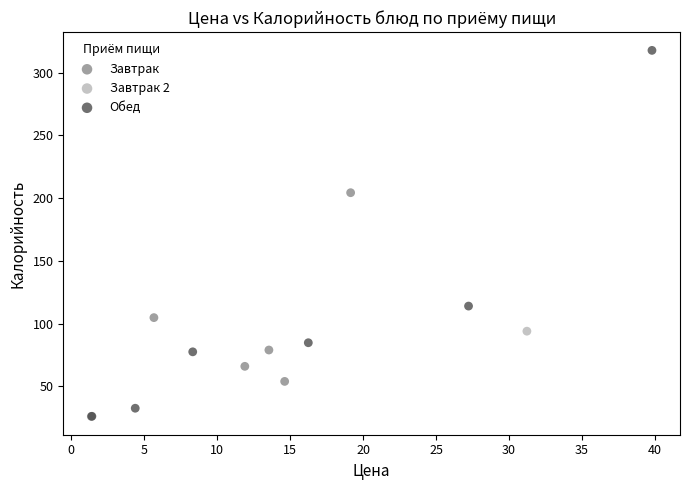

What are all the series names shown in the legend?

Завтрак, Завтрак 2, Обед